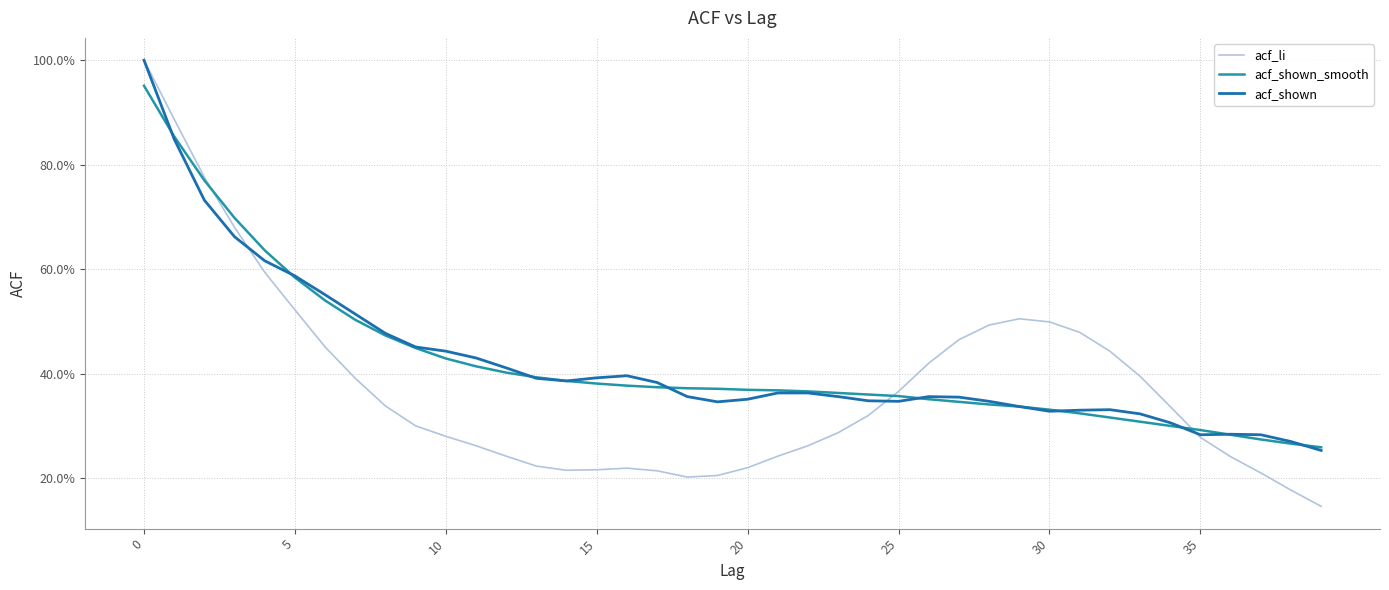

What are all the series names shown in the legend?

acf_li, acf_shown_smooth, acf_shown